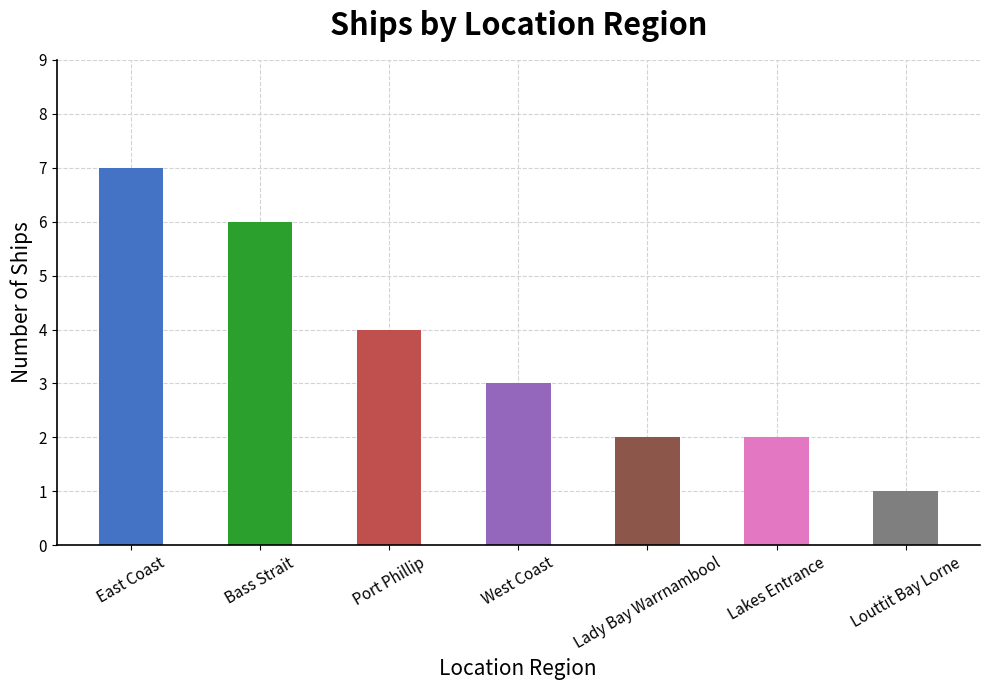

What is the sum of the values at West Coast and Lakes Entrance?

5